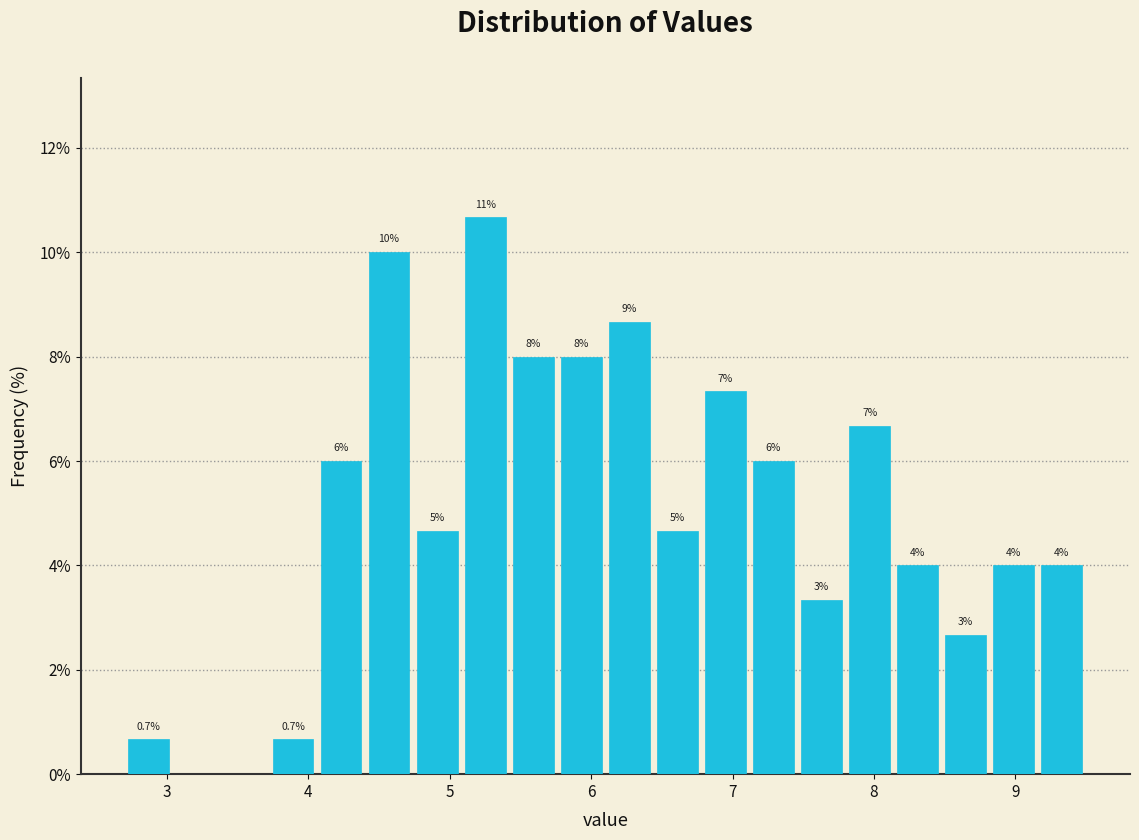

Read against the x-axis, roughly where is the centre of the tallest bar?

5.3